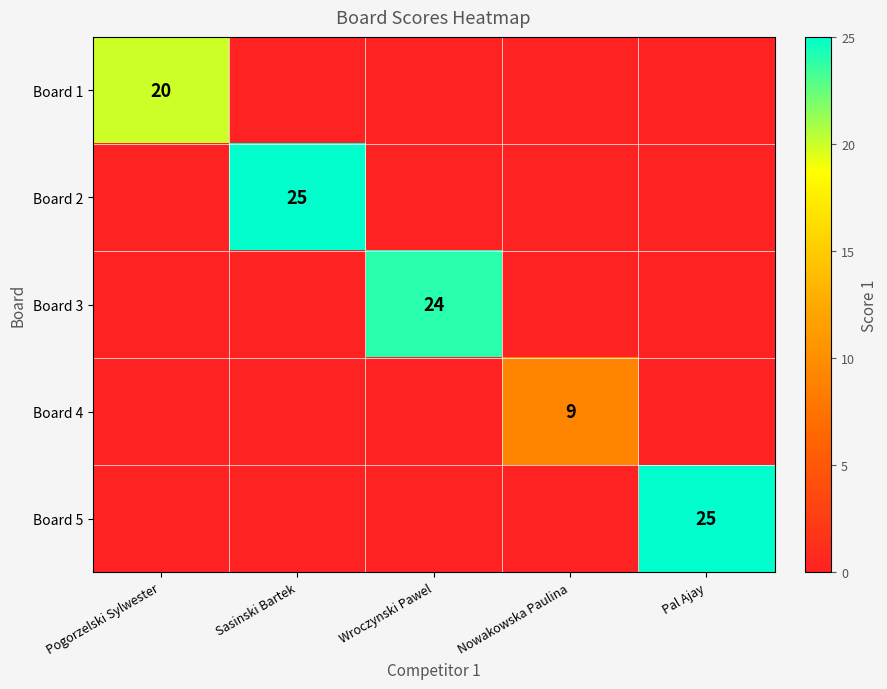

Is it true that Board 1 equals 33 at Pogorzelski Sylwester?

False